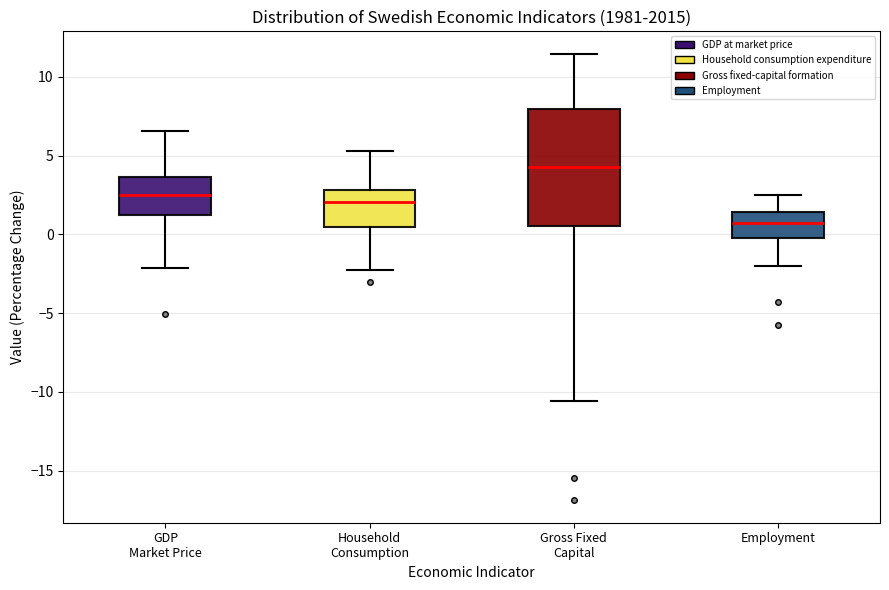

Reading left to right, read every box against the y-axis: the position of its median line, the range the box covers, and the ends of its whiskers. The values are not printed on the chart, so give them approximately, as read against the axis.

GDP Market Price: median 2.5, box 1.0 to 3.5, whiskers -2.0 to 6.5
Household Consumption: median 2.0, box 0.5 to 3.0, whiskers -2.5 to 5.5
Gross Fixed Capital: median 4.5, box 0.5 to 8.0, whiskers -10.5 to 11.5
Employment: median 0.5, box 0.0 to 1.5, whiskers -2.0 to 2.5